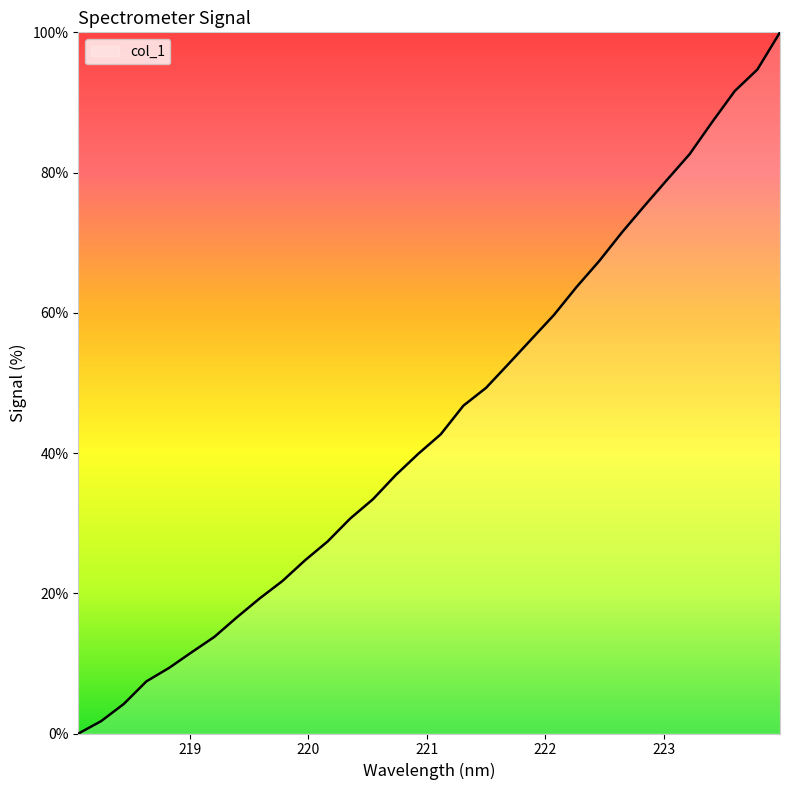

What is the maximum value shown in the chart?

100.0